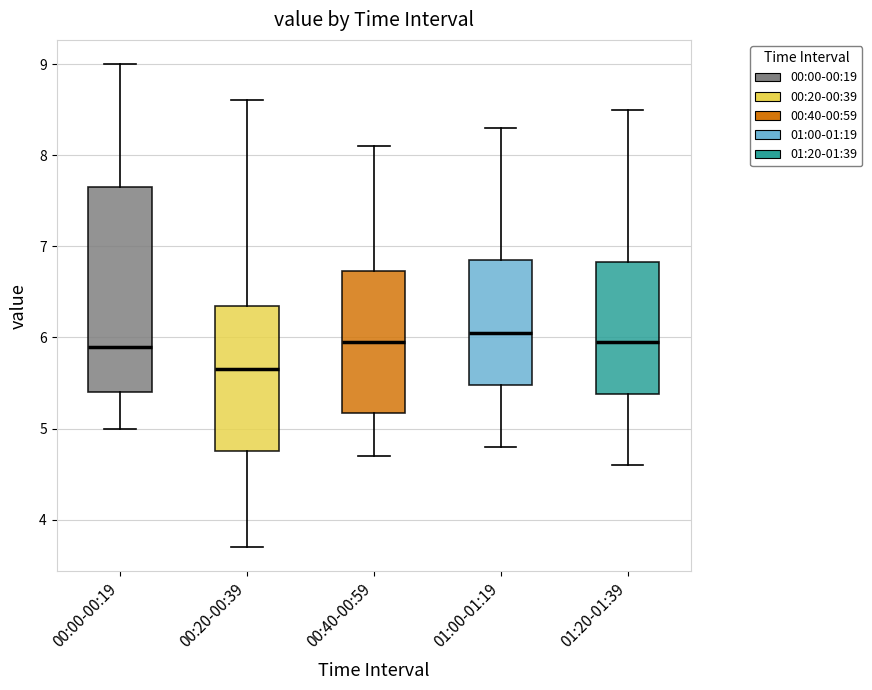

Reading left to right, read every box against the y-axis: the position of its median line, the range the box covers, and the ends of its whiskers. The values are not printed on the chart, so give them approximately, as read against the axis.

00:00-00:19: median 5.9, box 5.4 to 7.7, whiskers 5.0 to 9.0
00:20-00:39: median 5.7, box 4.8 to 6.4, whiskers 3.7 to 8.6
00:40-00:59: median 6.0, box 5.2 to 6.7, whiskers 4.7 to 8.1
01:00-01:19: median 6.1, box 5.5 to 6.9, whiskers 4.8 to 8.3
01:20-01:39: median 6.0, box 5.4 to 6.8, whiskers 4.6 to 8.5